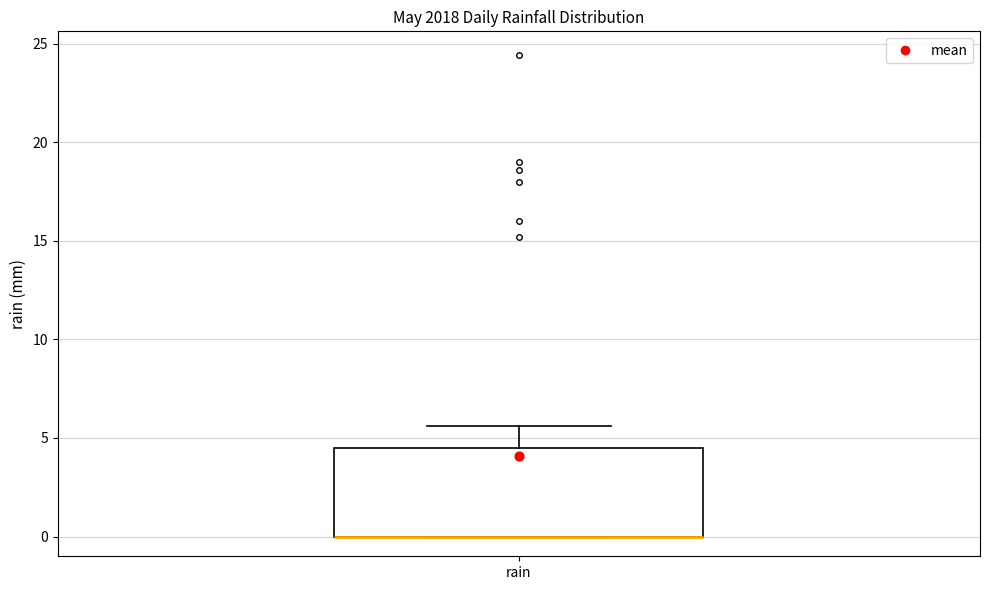

Transcribe this box plot: give where the median line is, the range the box spans, and where the two whiskers end, as read against the y-axis. The values are not printed on the chart, so give them approximately, as read against the axis.

median 0.0 (drawn on the box's lower edge), box 0.0 to 4.5, whiskers 0.0 to 5.5